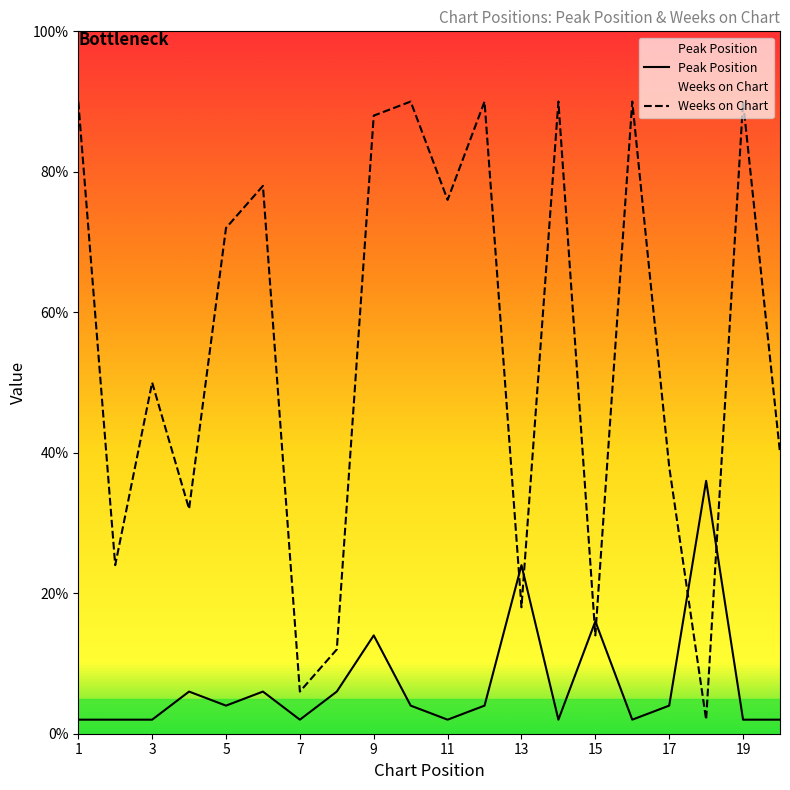

List the series in order of their overall mean, highest first.

Weeks on Chart, Peak Position